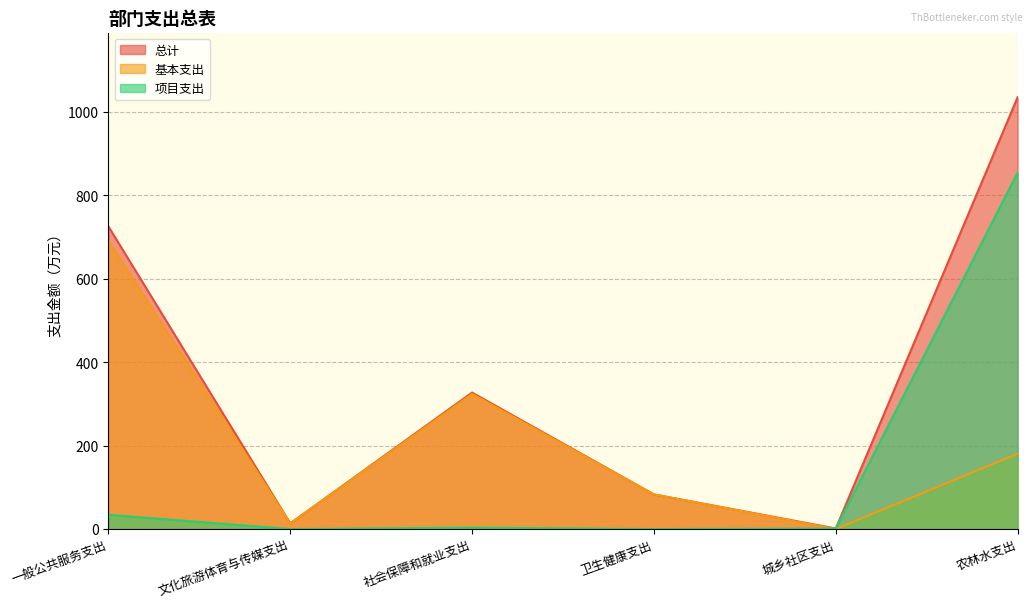

How many times do 基本支出 and 项目支出 cross each other?

1